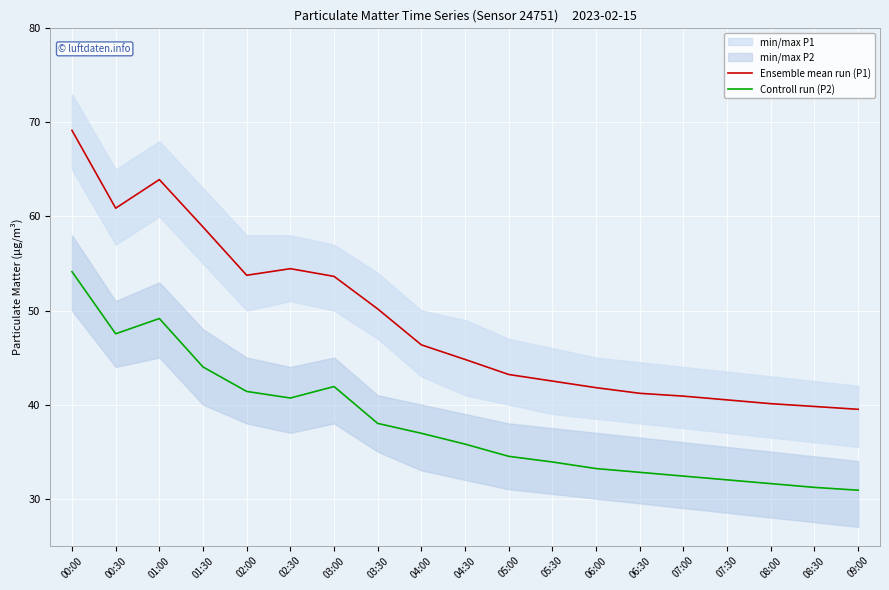

True or false: Controll run (P2) and Ensemble mean run (P1) cross at least once.

False